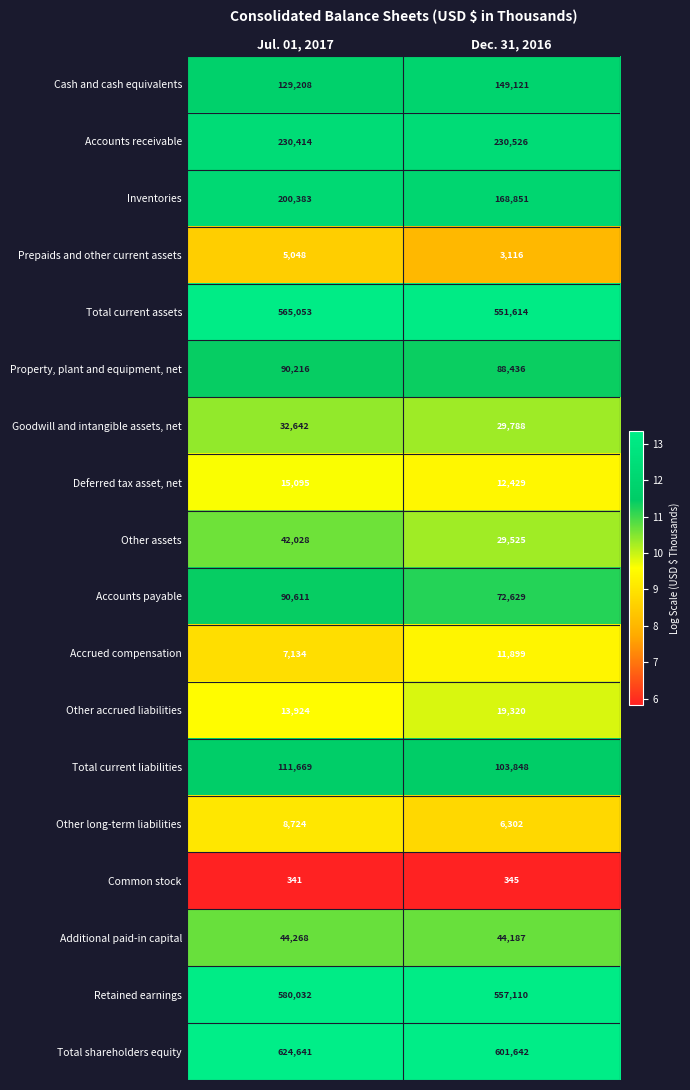

What value does the Total current assets series have at Dec. 31, 2016, to the nearest 100?

551600